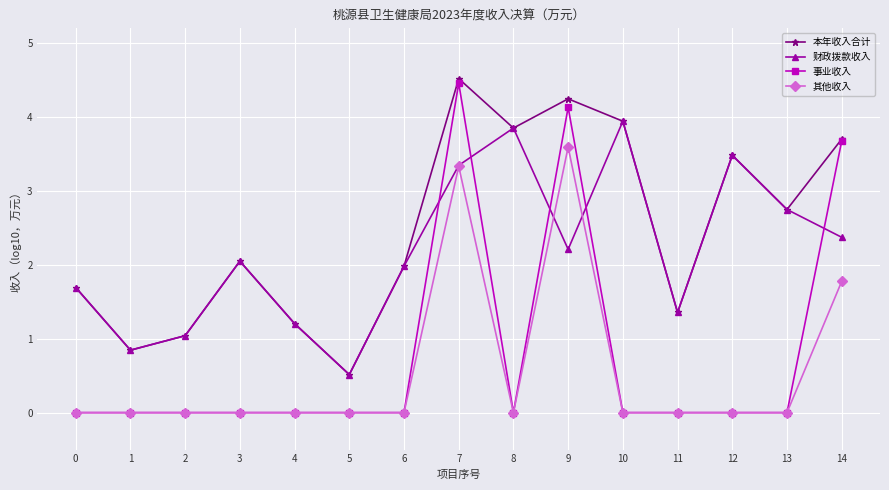

What is the maximum value for 其他收入?

3.6